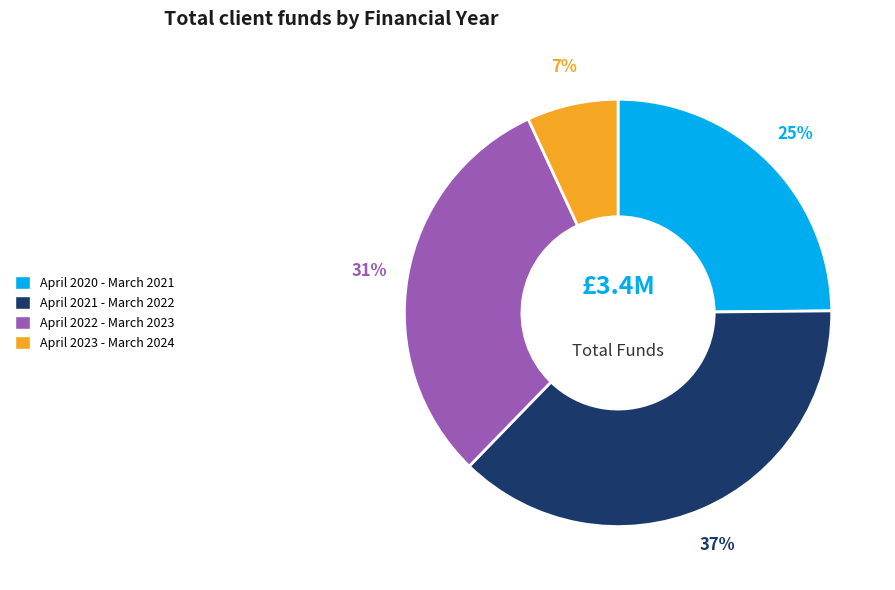

How many slices are in this pie chart?

4